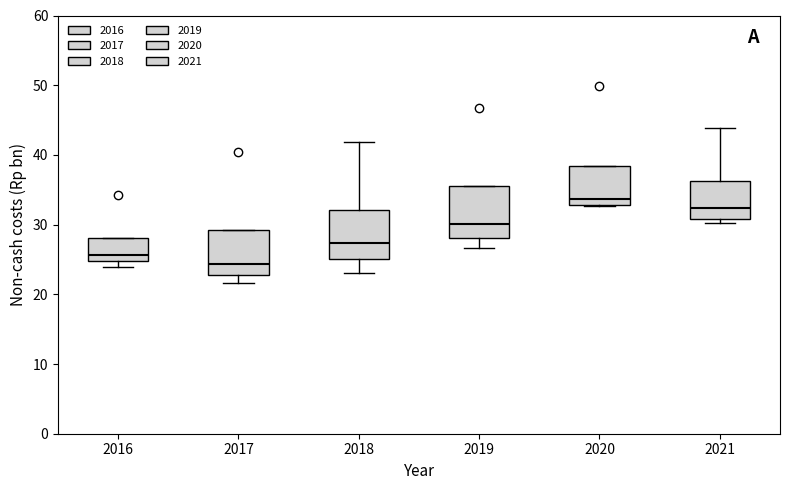

Reading left to right, transcribe this box plot: for each box, give where its median line is, the range the box spans, and where its two whiskers end, as read against the y-axis. The values are not printed on the chart, so give them approximately, as read against the axis.

2016: median 26, box 25 to 28, whiskers 24 to 28
2017: median 24, box 23 to 29, whiskers 22 to 29
2018: median 27, box 25 to 32, whiskers 23 to 42
2019: median 30, box 28 to 35, whiskers 27 to 35
2020: median 34, box 33 to 38, whiskers 33 to 38
2021: median 32, box 31 to 36, whiskers 30 to 44